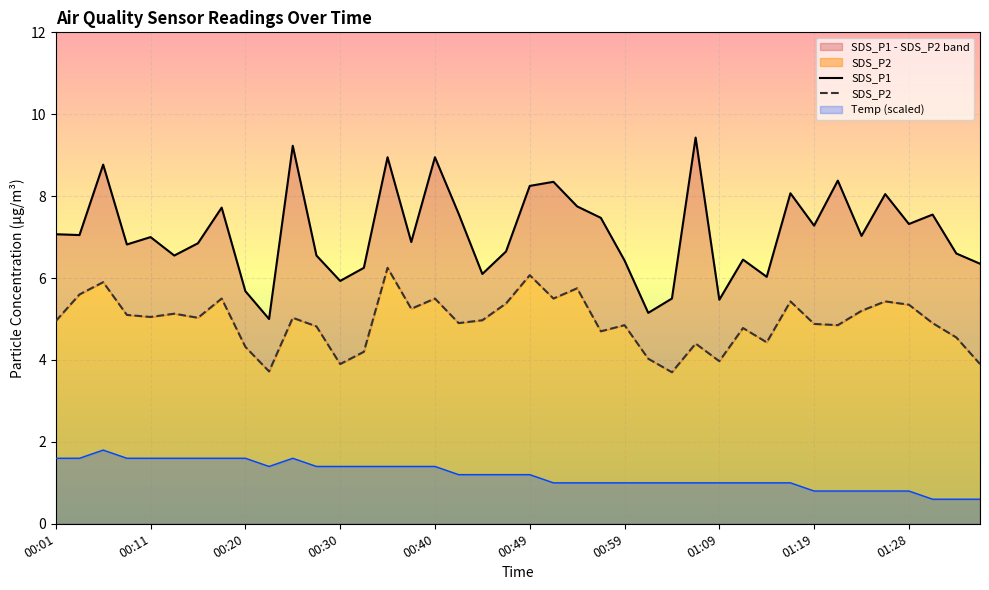

What is the highest value of the Temp (scaled) series?

1.8